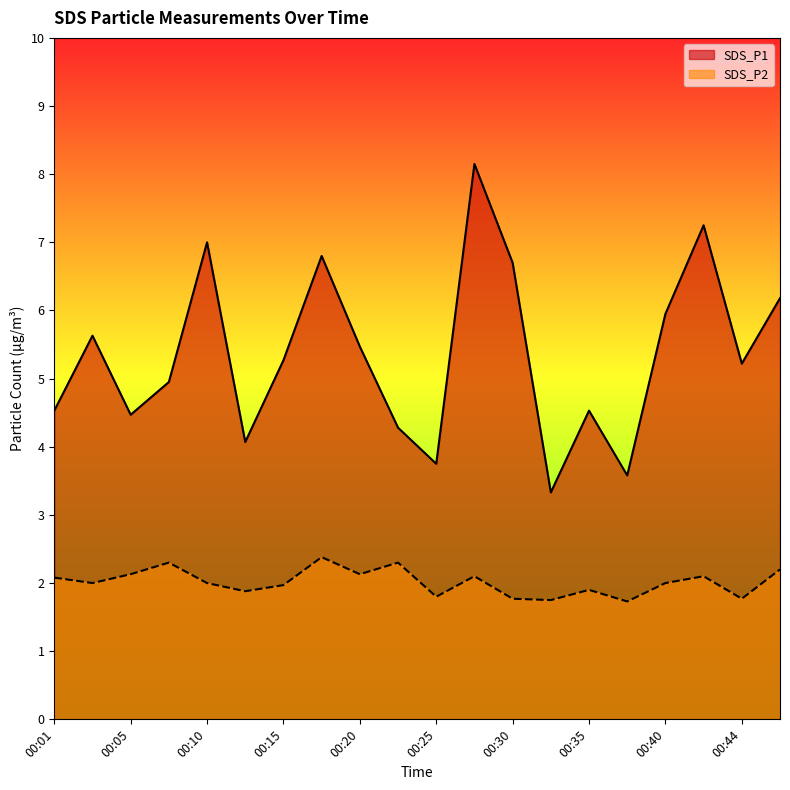

Reading left to right, what are all the values shown in this chart?

SDS_P1: 4.5	5.6	4.5	5.0	7.0	4.1	5.3	6.8	5.5	4.3	3.8	8.2	6.7	3.3	4.5	3.6	6.0	7.2	5.2	6.2
SDS_P2: 2.1	2.0	2.1	2.3	2.0	1.9	2.0	2.4	2.1	2.3	1.8	2.1	1.8	1.8	1.9	1.7	2.0	2.1	1.8	2.2